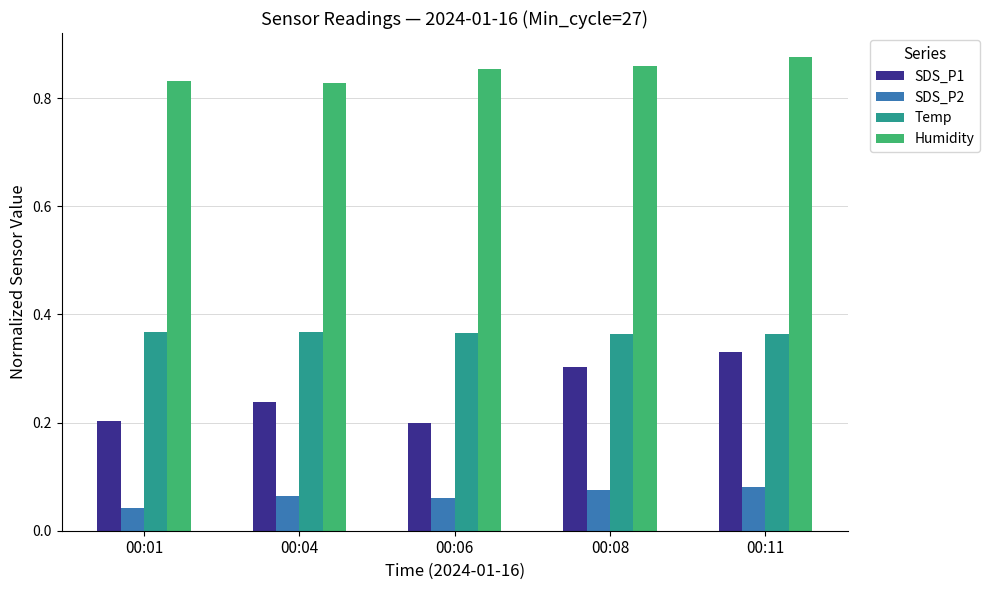

What is the sum of all SDS_P1 values?

1.3